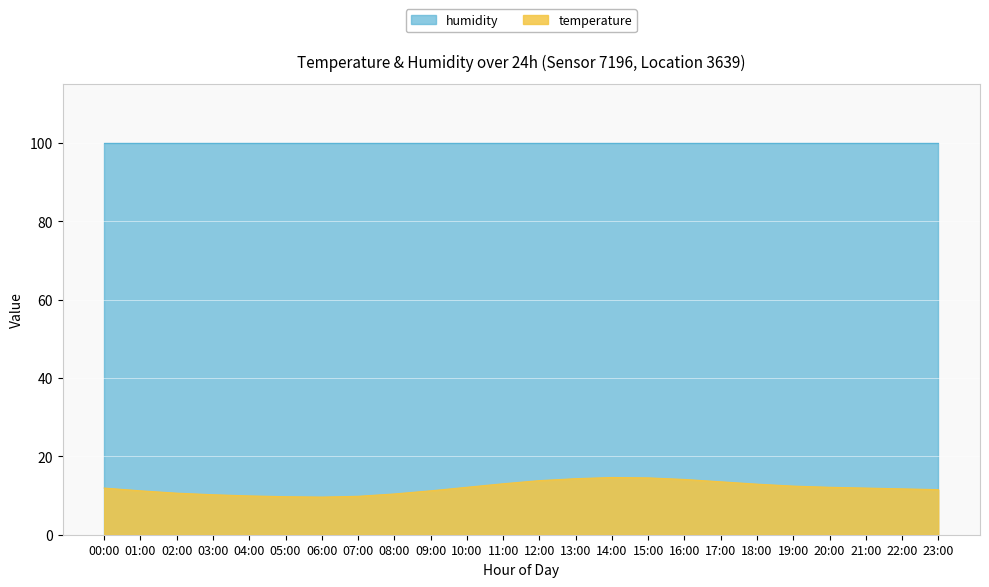

What is the sum of the values at 02:00 and 06:00?

20.2